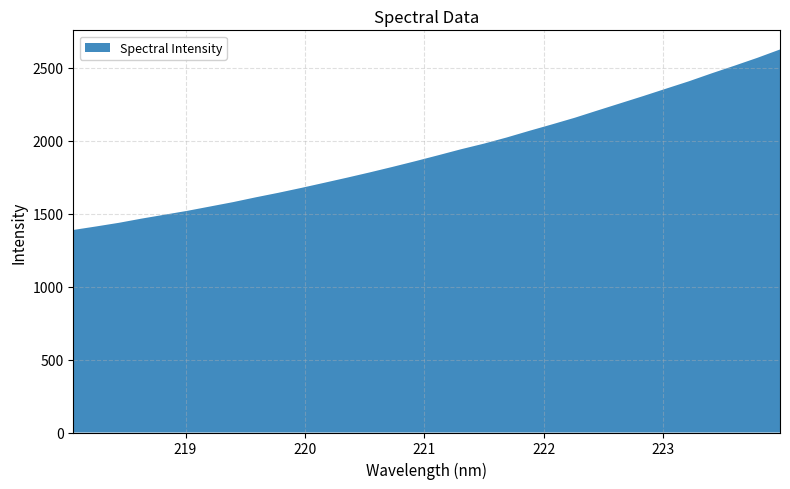

Reading left to right, extract all data points from this chart.

1389.0	1413.1	1438.2	1467.1	1493.7	1520.3	1550.1	1579.9	1613.1	1644.3	1677.7	1712.6	1747.8	1784.0	1821.9	1860.9	1901.4	1942.7	1981.0	2023.2	2069.2	2113.5	2159.2	2209.1	2258.3	2307.6	2358.3	2408.7	2463.3	2515.5	2569.3	2626.8